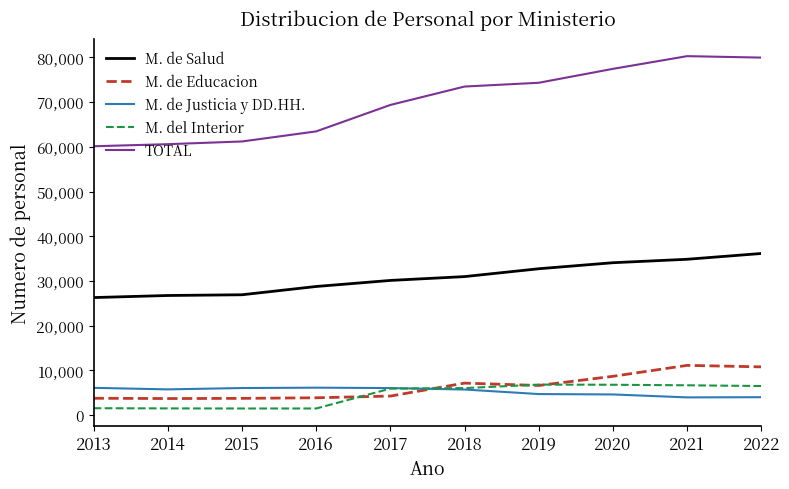

What is the average value of the M. de Salud series?

30765